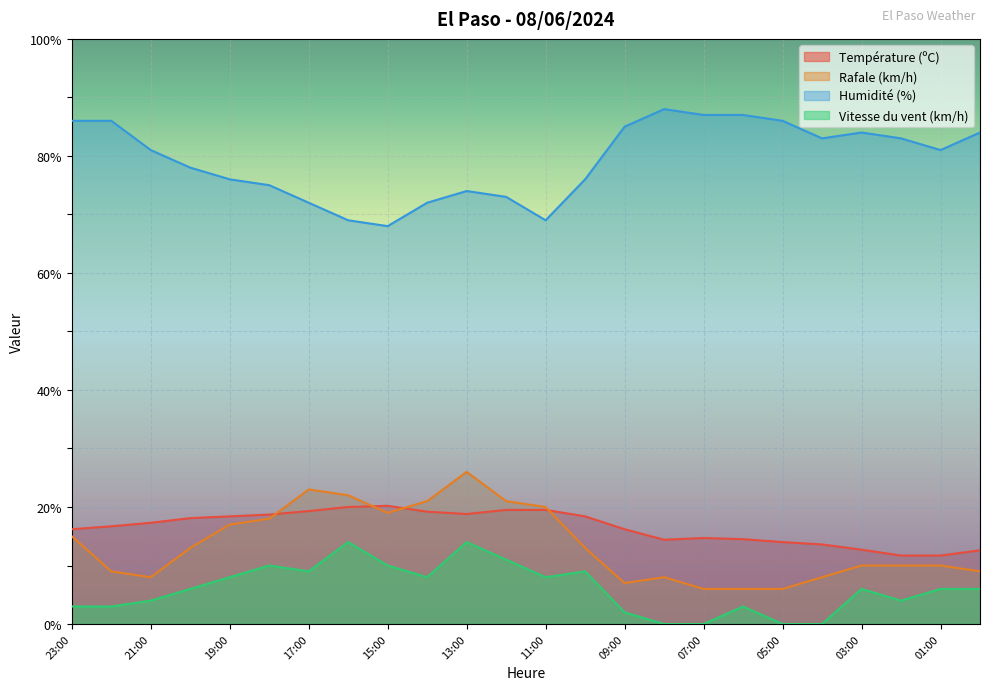

What is the value of the Humidité (%) point at the 14th from the left?

76.0